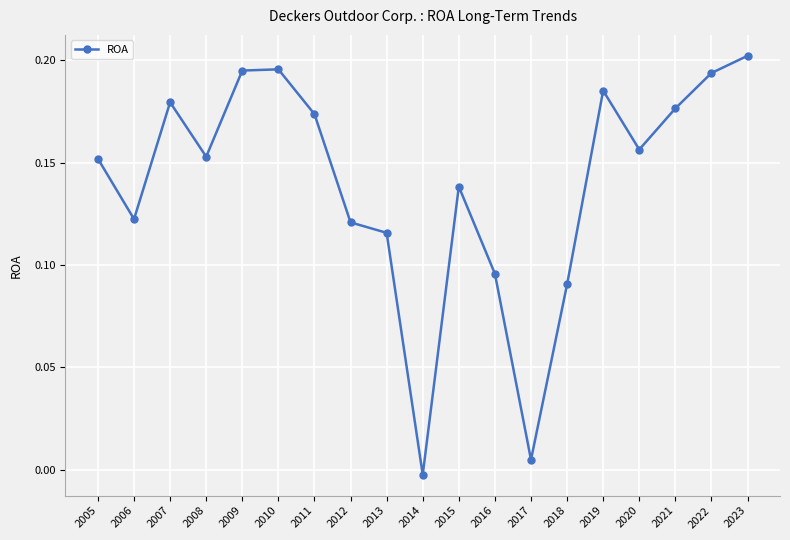

How many series are shown in this chart?

1